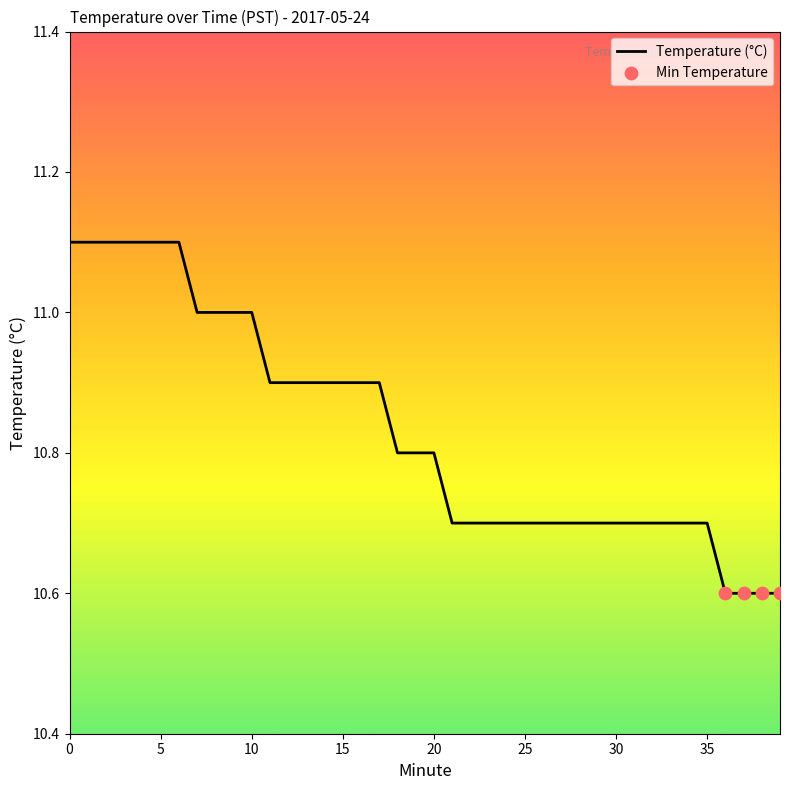

What is the difference between the maximum and minimum values?

0.5